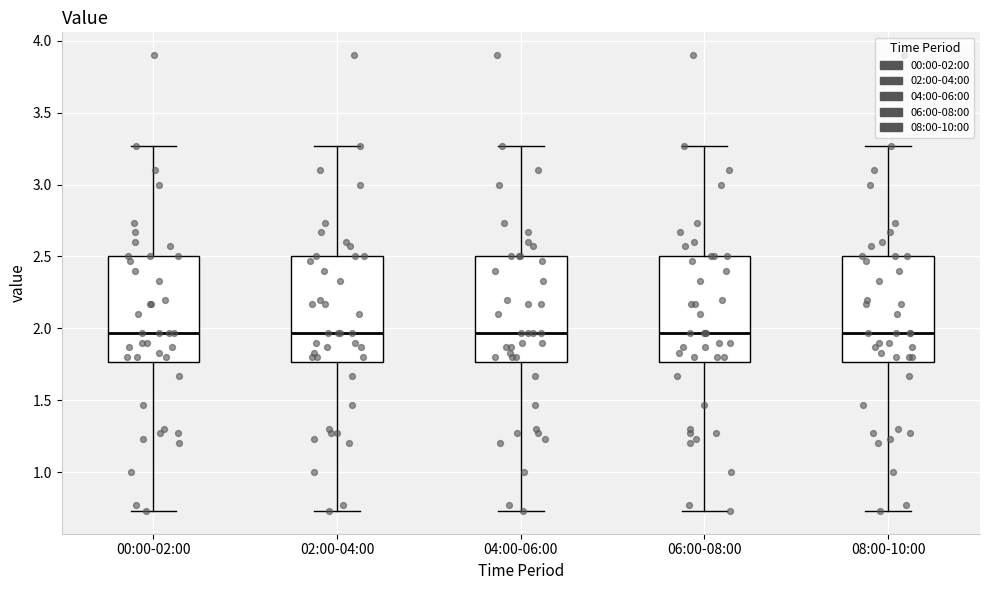

Reading left to right, read every box against the y-axis: the position of its median line, the range the box covers, and the ends of its whiskers. The values are not printed on the chart, so give them approximately, as read against the axis.

00:00-02:00: median 1.95, box 1.75 to 2.50, whiskers 0.75 to 3.25
02:00-04:00: median 1.95, box 1.75 to 2.50, whiskers 0.75 to 3.25
04:00-06:00: median 1.95, box 1.75 to 2.50, whiskers 0.75 to 3.25
06:00-08:00: median 1.95, box 1.75 to 2.50, whiskers 0.75 to 3.25
08:00-10:00: median 1.95, box 1.75 to 2.50, whiskers 0.75 to 3.25